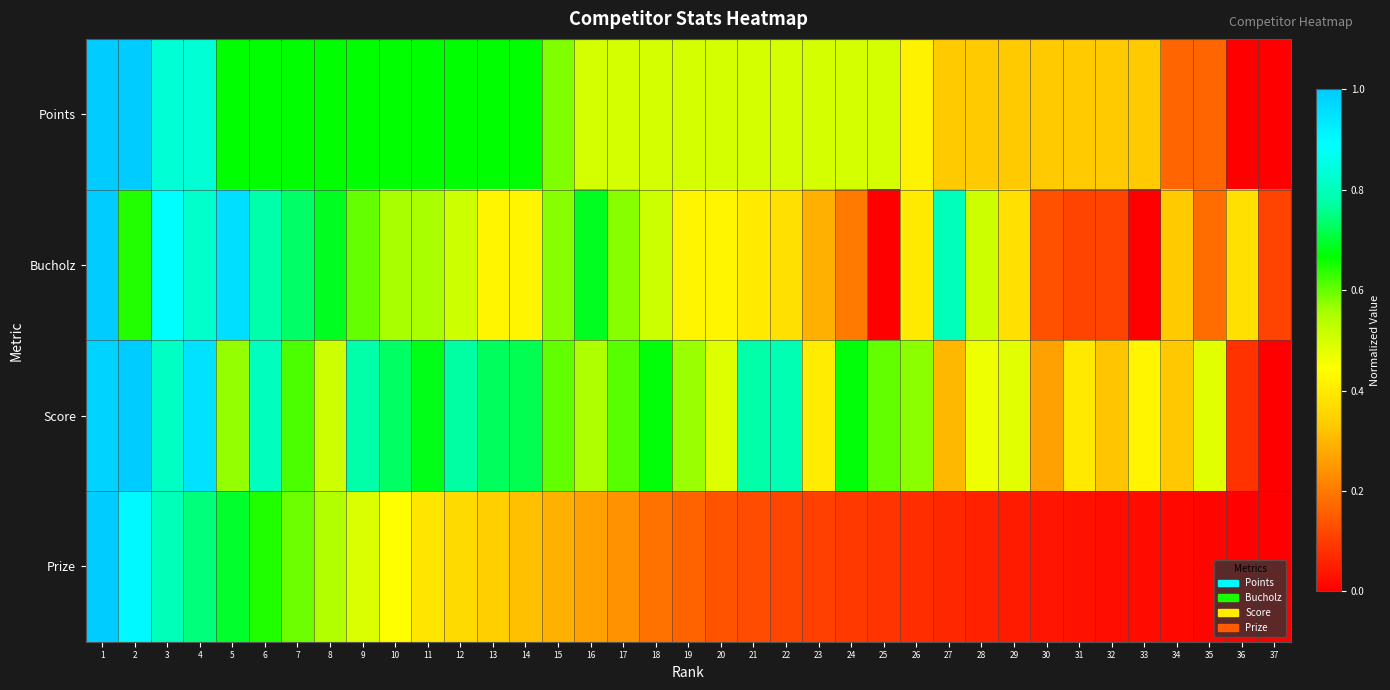

Which series changed the most between 26 and 32?

Bucholz